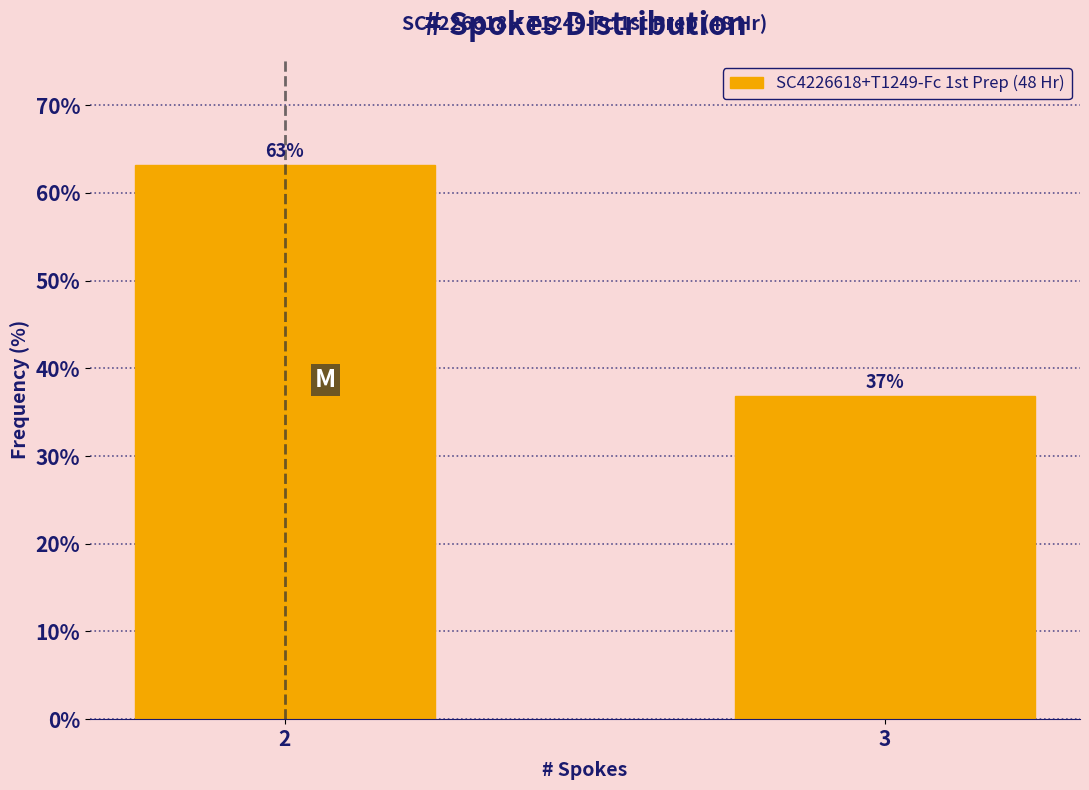

What is the approximate value at 2?

63.2